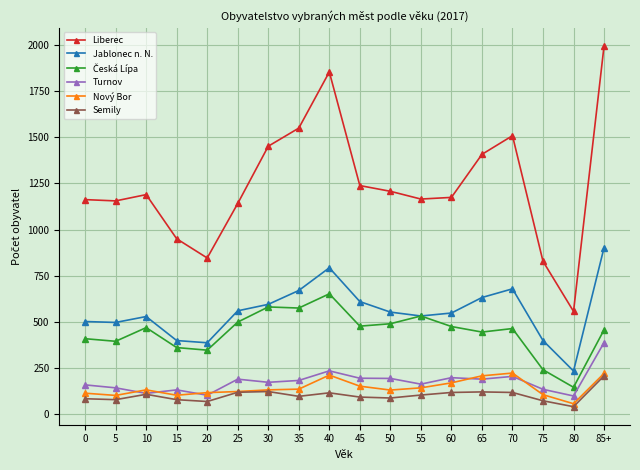

Which series has the largest total across all categories?

Liberec